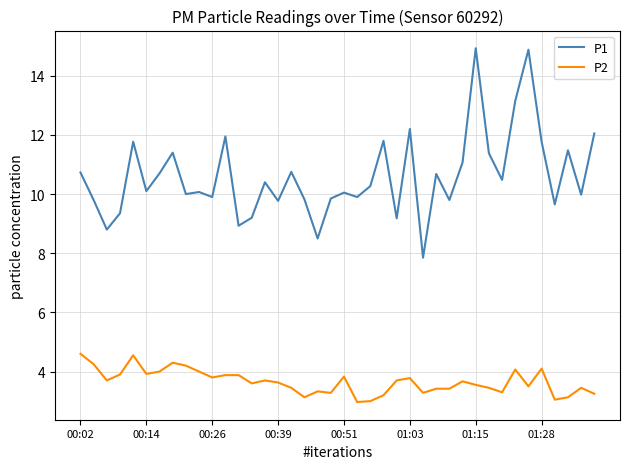

True or false: P1 and P2 cross at least once.

False